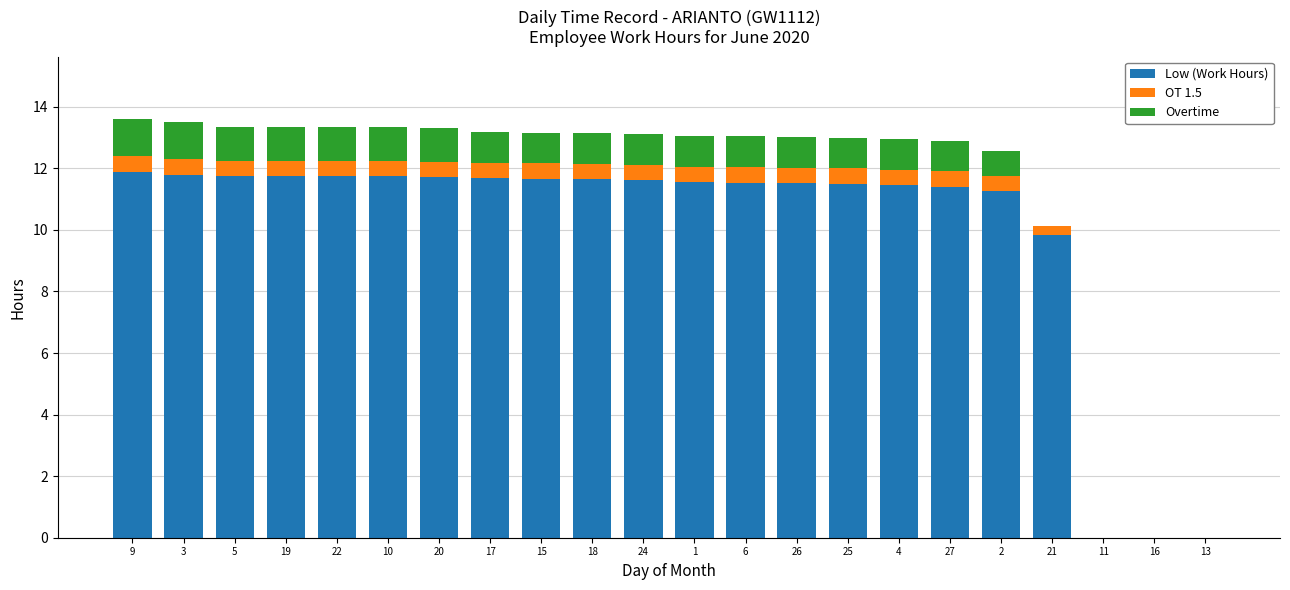

How many data points in Low (Work Hours) are above 11?

18